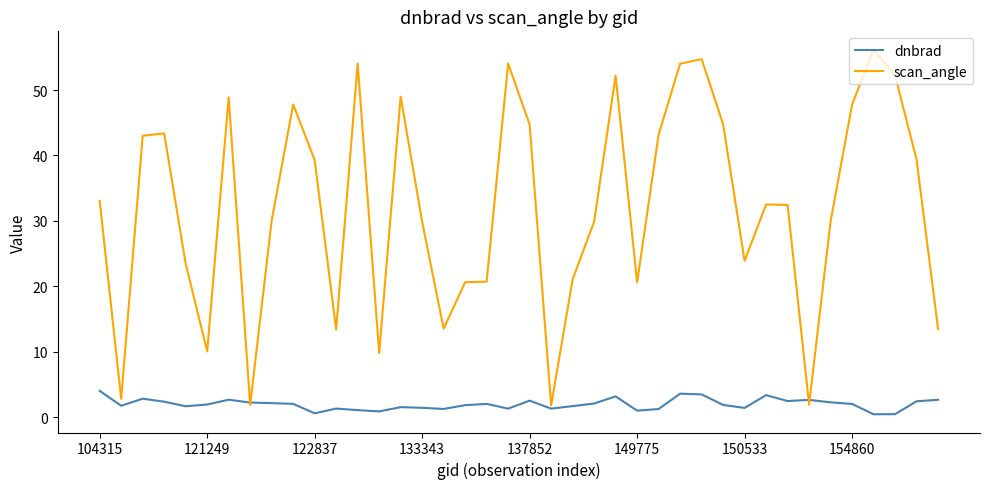

Which series has the largest range (max minus min)?

scan_angle